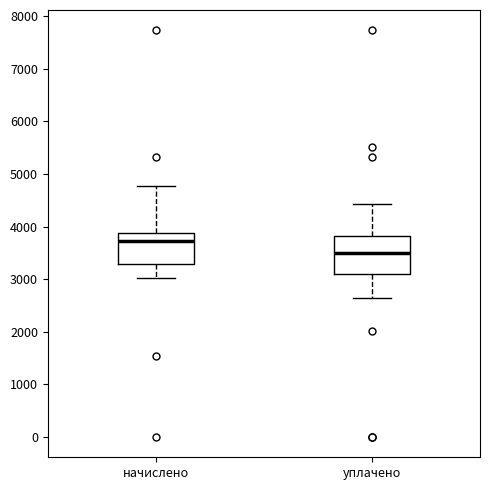

Reading left to right, read every box against the y-axis: the position of its median line, the range the box covers, and the ends of its whiskers. The values are not printed on the chart, so give them approximately, as read against the axis.

начислено: median 3700, box 3300 to 3900, whiskers 3000 to 4800
уплачено: median 3500, box 3100 to 3800, whiskers 2600 to 4400